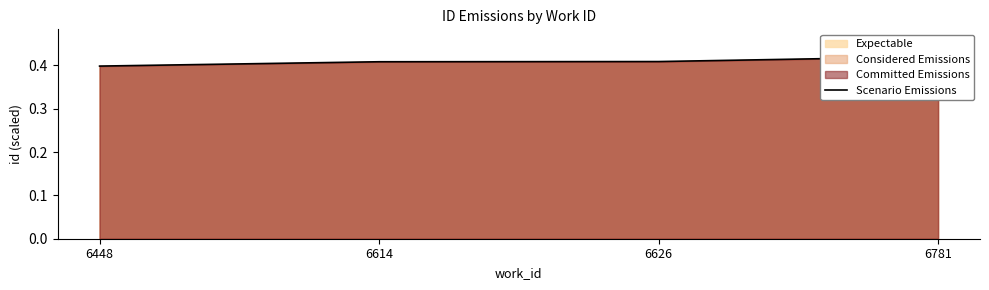

What is the greatest value displayed?

0.4